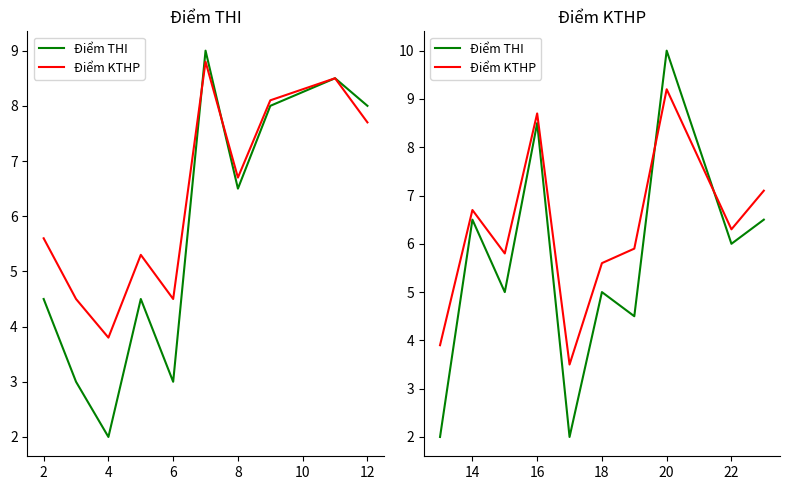

Is the value of Điểm THI at 8 greater than the value of Điểm KTHP at 10?

No